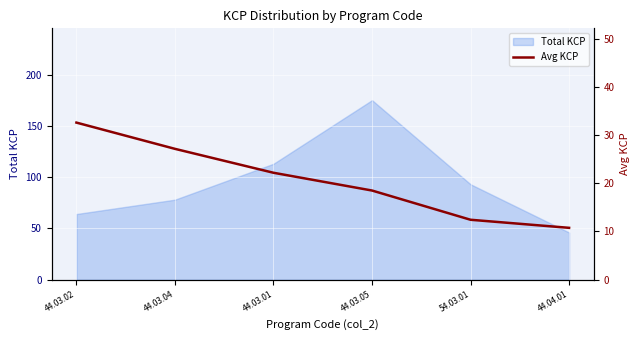

How many data points are less than 22?

3